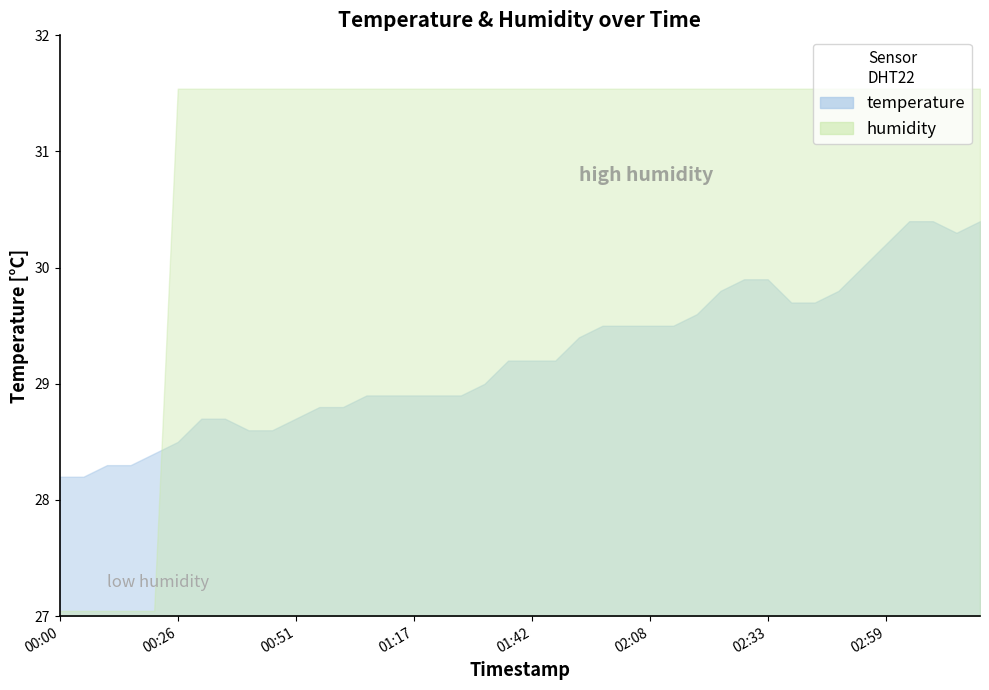

True or false: humidity has a value of 48.1 at 00:26.

False